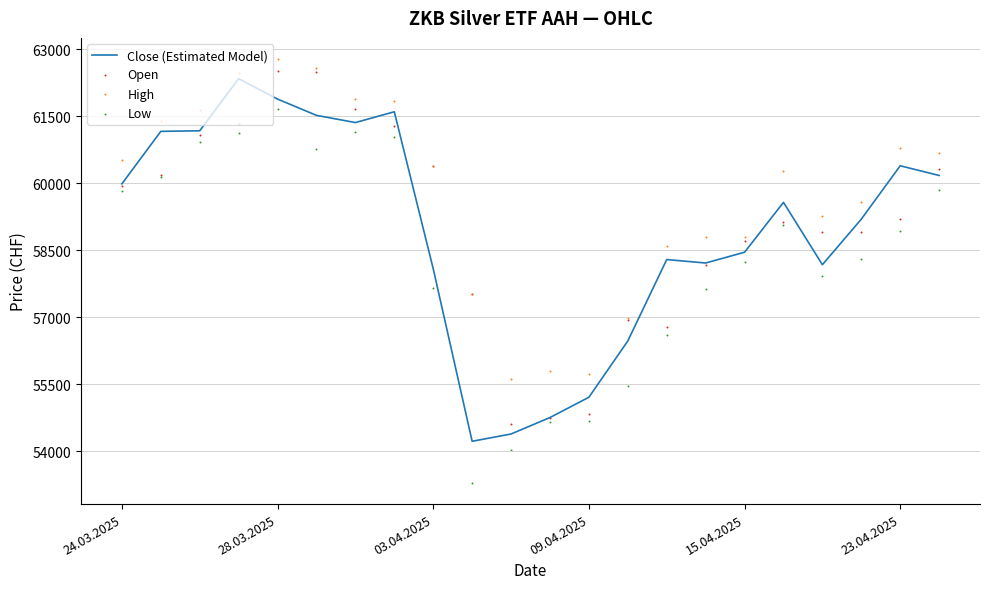

Which series contains the highest Y value?

High